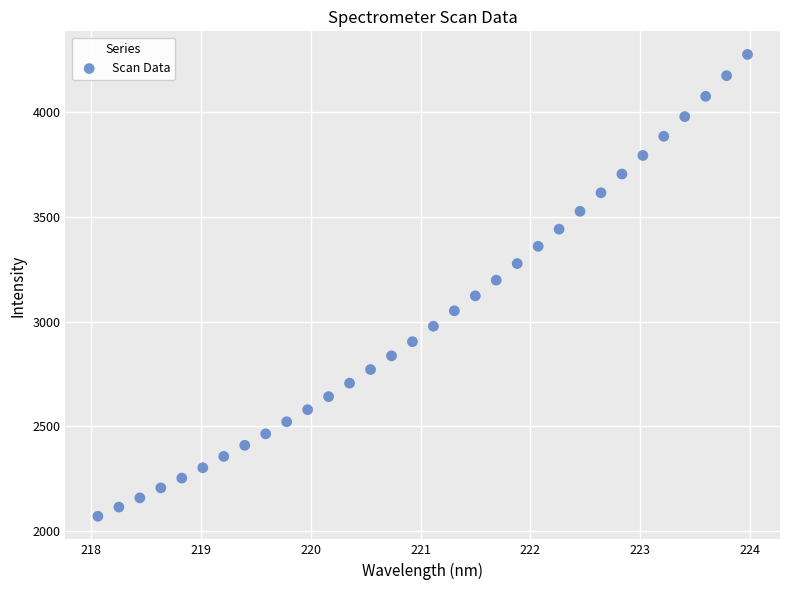

What is the range of Y values (max minus min)?

2207.4